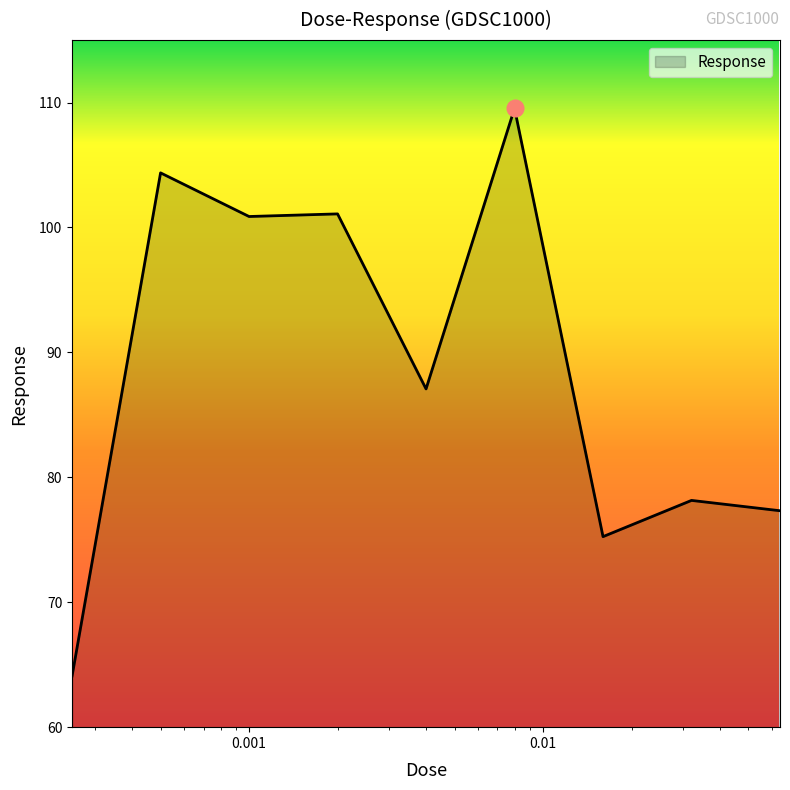

What is the minimum value shown in the chart?

64.1